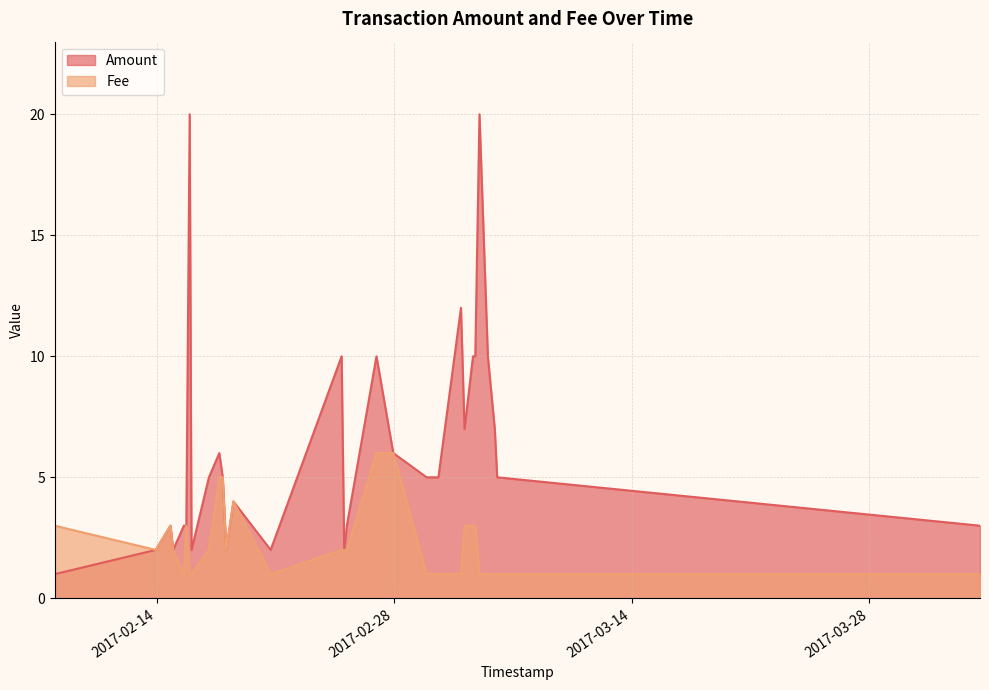

What is the sum of all Amount values?

188.0